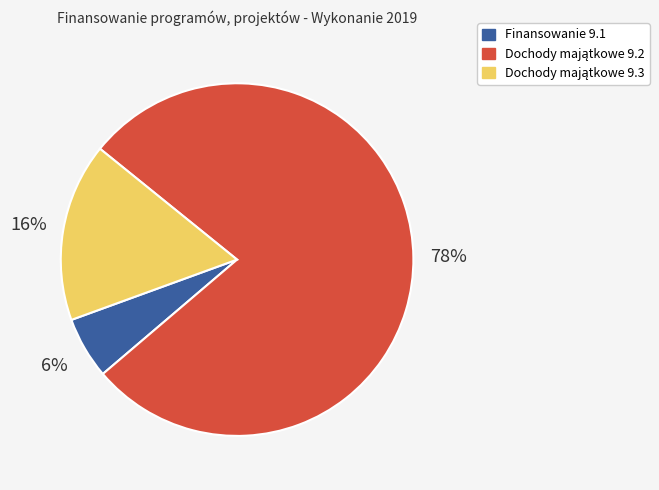

To the nearest percent, what is the difference between the largest and smallest slice percentages?

72%